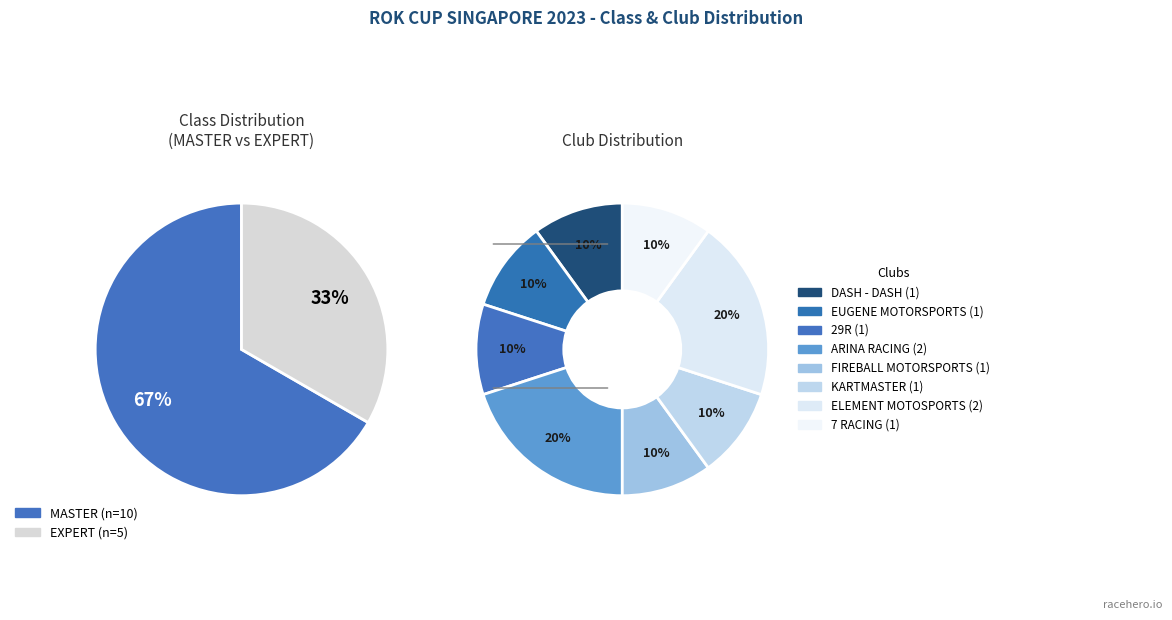

Is it true that MASTER is 55% of the pie?

False